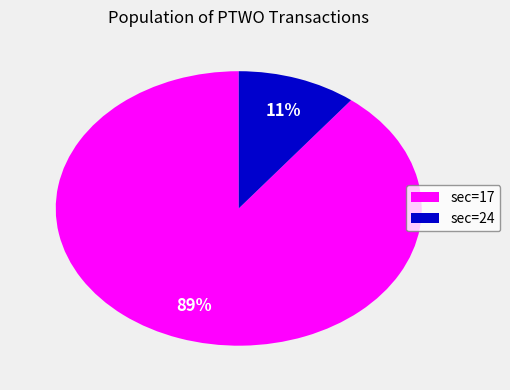

Between sec=17 and sec=24, which is larger?

sec=17